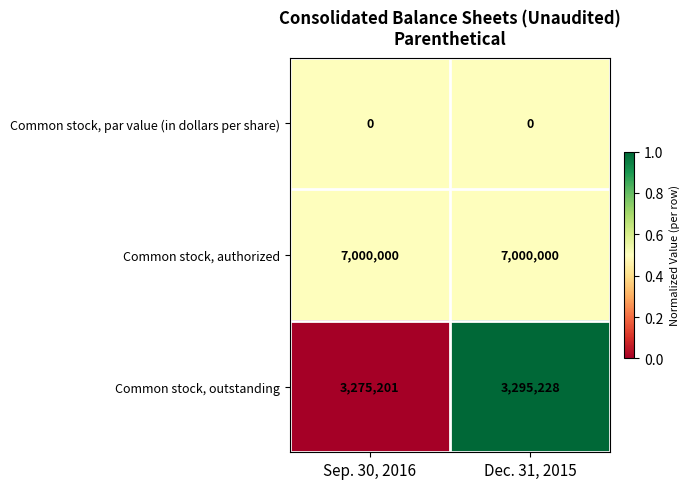

Count the number of data series in this chart.

3